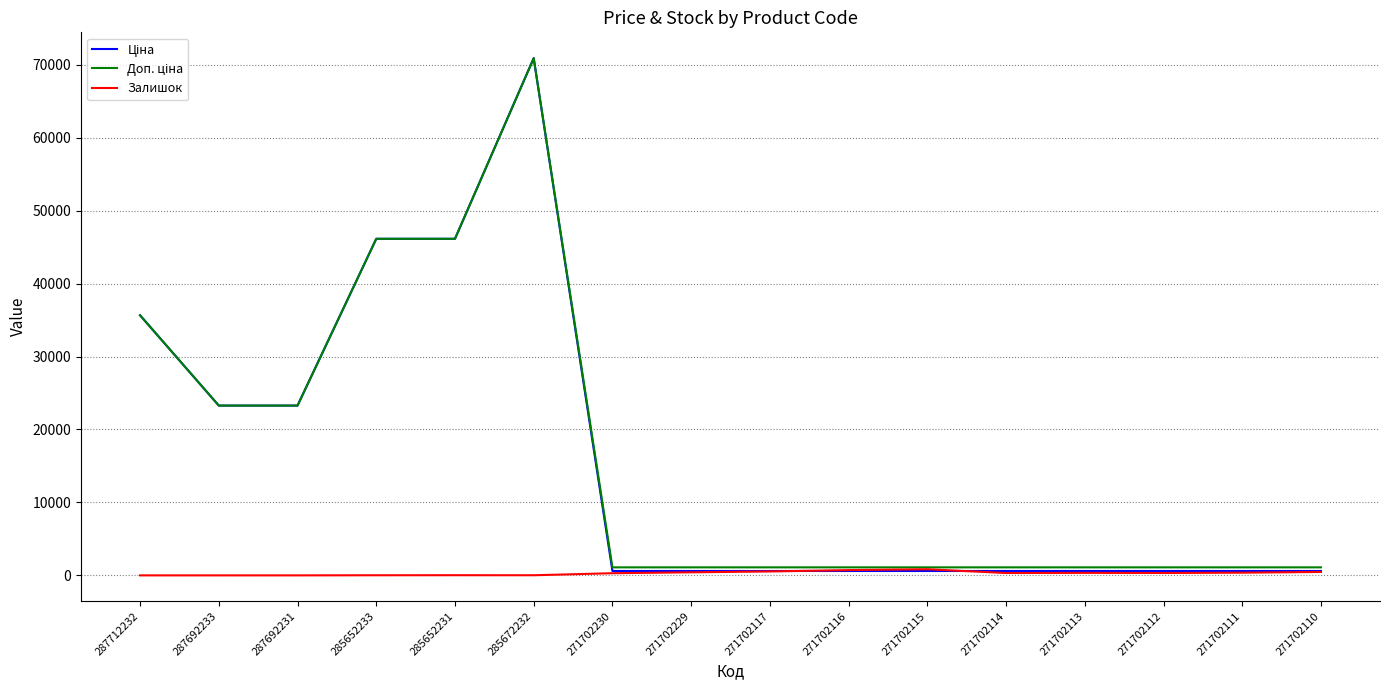

At which category is the sum across all series the highest?

285672232